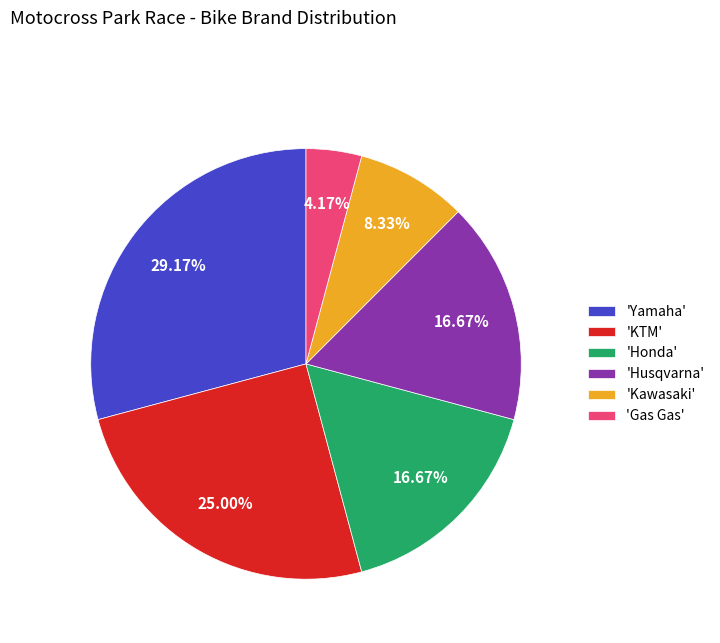

How many segments does this pie chart have?

6